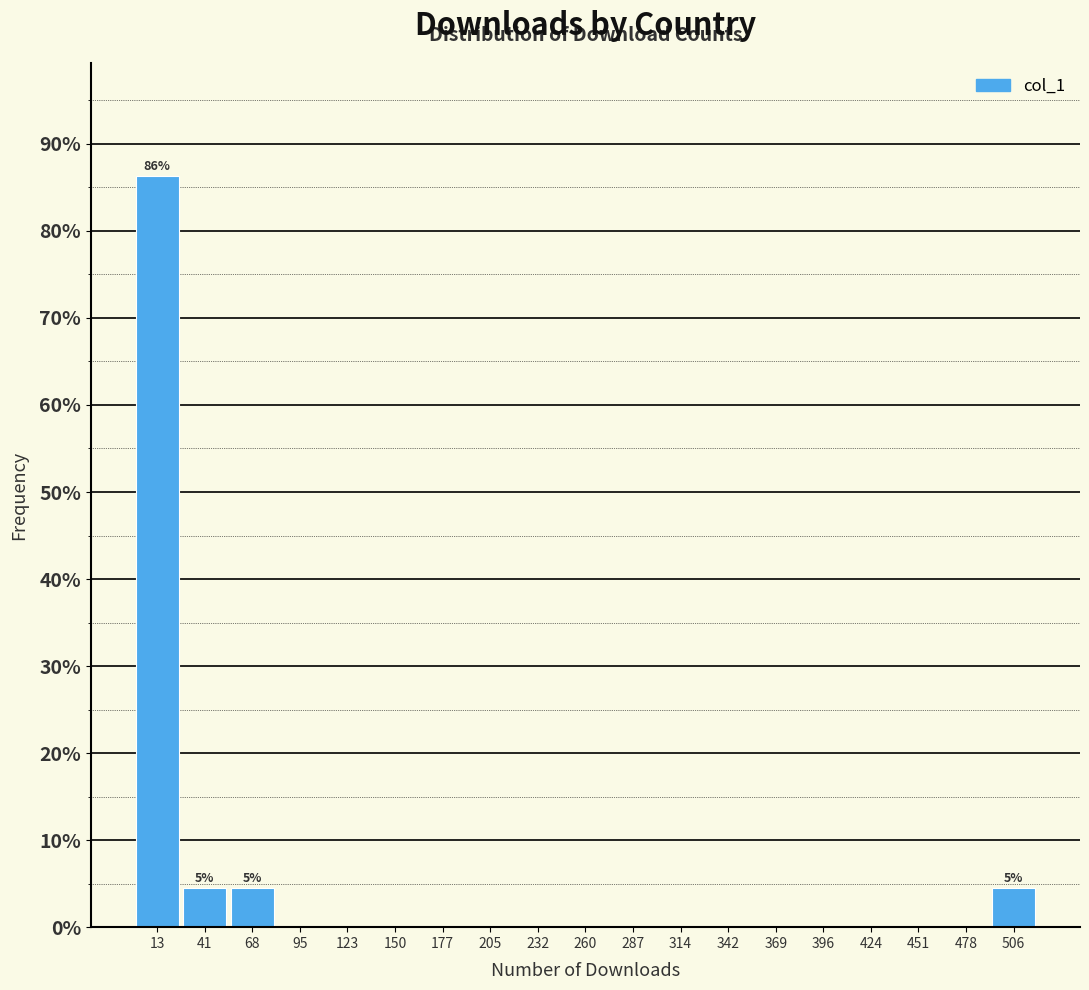

Which range on the x-axis has the tallest bar?

0 to 25